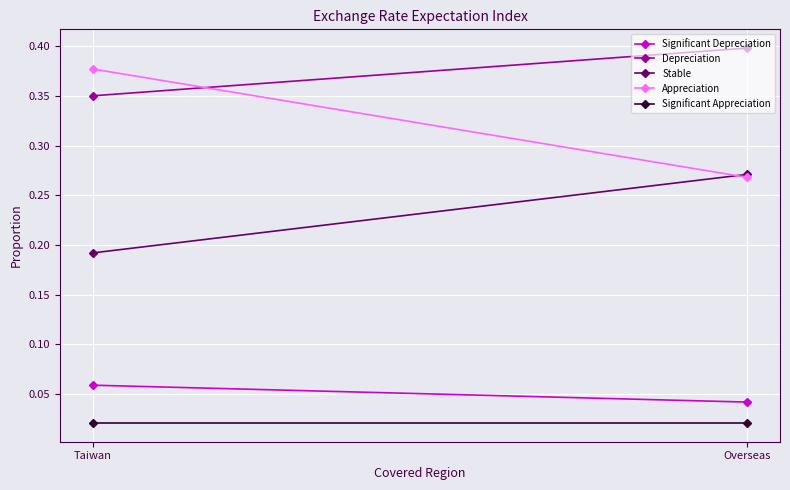

Between Taiwan and Overseas, which series saw the biggest shift?

Appreciation